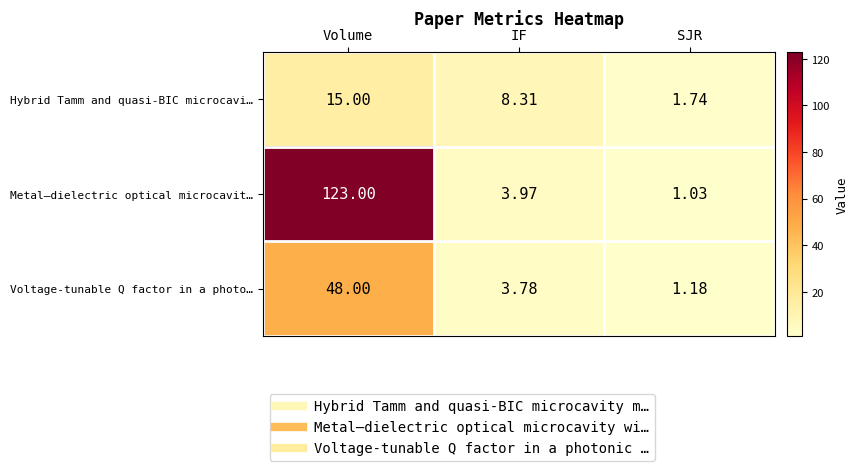

What is the total value across all series at IF?

16.1